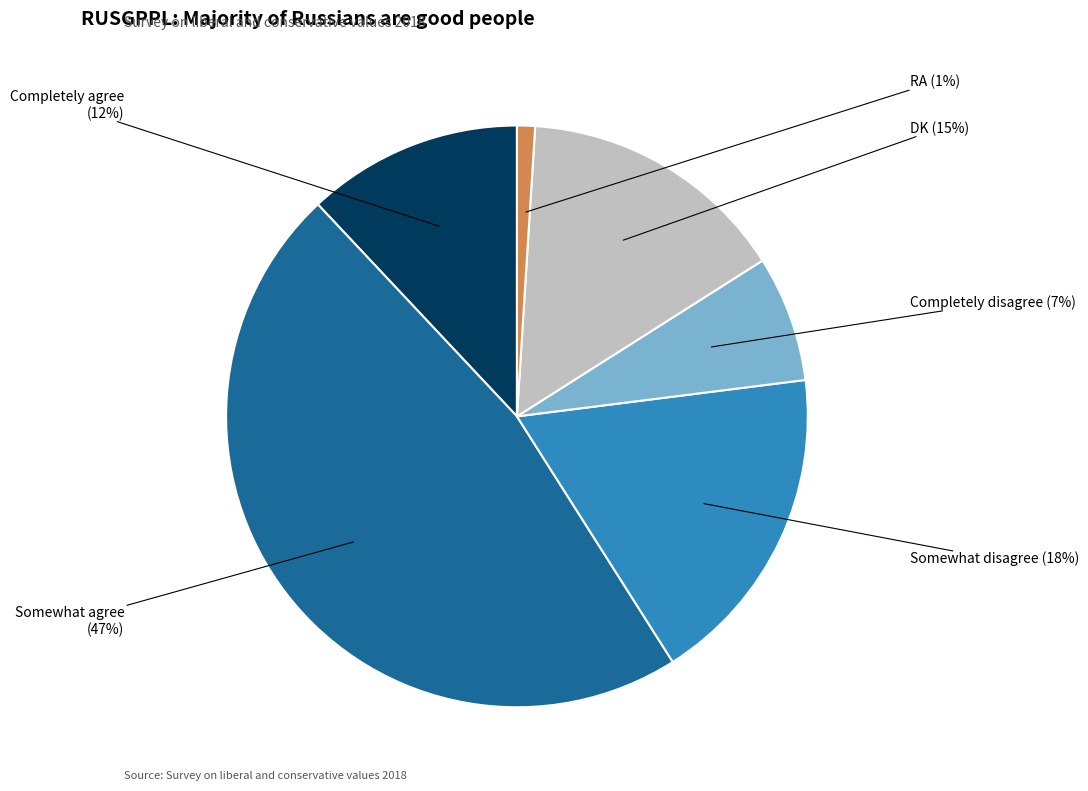

Is there a majority slice in this chart?

No